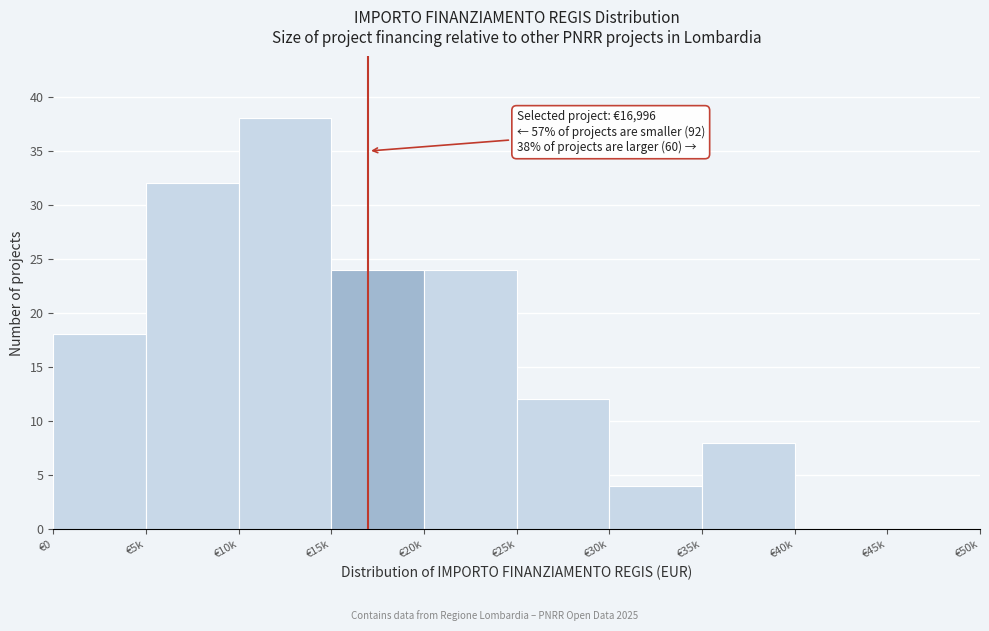

Reading right to left, extract all data points from this chart.

€45k=0	€40k=0	€35k=8	€30k=4	€25k=12	€20k=24	€15k=24	€10k=38	€5k=32	€0=18